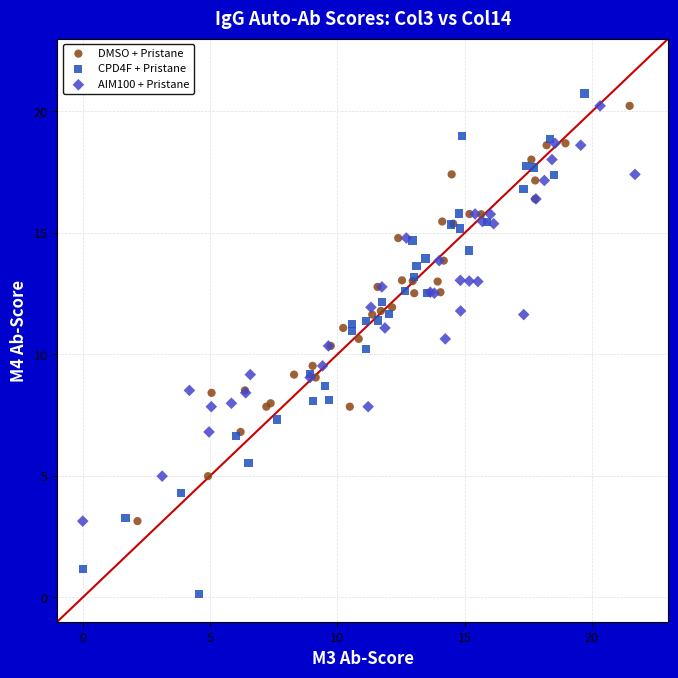

Which series reaches the minimum Y coordinate?

CPD4F + Pristane